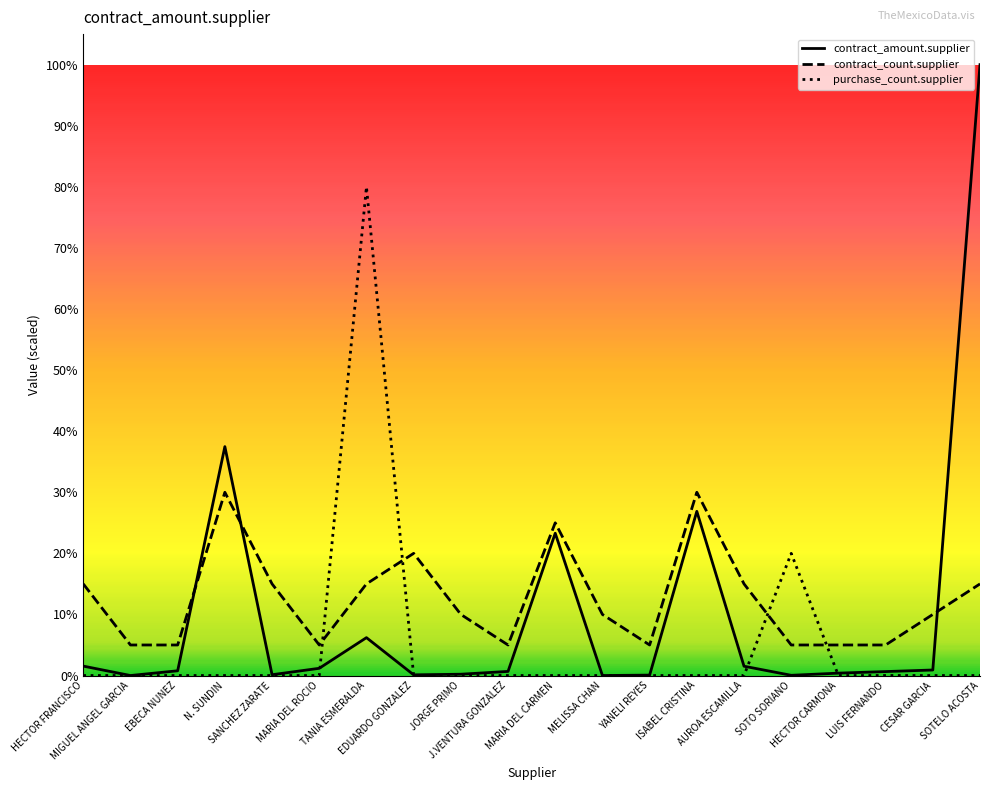

Reading left to right, what are all the values shown in this chart?

contract_amount.supplier: HECTOR FRANCISCO=376571.0	MIGUEL ANGEL GARCIA=1.0	EBECA NUNEZ=190000.0	N. SUNDIN=9148188.2	SANCHEZ ZARATE=31914.2	MARIA DEL ROCIO=288750.0	TANIA ESMERALDA=1513920.0	EDUARDO GONZALEZ=27320.0	JORGE PRIMO=52000.0	J.VENTURA GONZALEZ=164172.0	MARIA DEL CARMEN=5686241.6	MELISSA CHAN=532.3	YANELI REYES=16897.4	ISABEL CRISTINA=6561306.4	AUROA ESCAMILLA=372089.0	SOTO SORIANO=8775.9	HECTOR CARMONA=95598.0	LUIS FERNANDO=157965.4	CESAR GARCIA=221000.0	SOTELO ACOSTA=24412342.1
contract_count.supplier: HECTOR FRANCISCO=3661851.3	MIGUEL ANGEL GARCIA=1220617.1	EBECA NUNEZ=1220617.1	N. SUNDIN=7323702.6	SANCHEZ ZARATE=3661851.3	MARIA DEL ROCIO=1220617.1	TANIA ESMERALDA=3661851.3	EDUARDO GONZALEZ=4882468.4	JORGE PRIMO=2441234.2	J.VENTURA GONZALEZ=1220617.1	MARIA DEL CARMEN=6103085.5	MELISSA CHAN=2441234.2	YANELI REYES=1220617.1	ISABEL CRISTINA=7323702.6	AUROA ESCAMILLA=3661851.3	SOTO SORIANO=1220617.1	HECTOR CARMONA=1220617.1	LUIS FERNANDO=1220617.1	CESAR GARCIA=2441234.2	SOTELO ACOSTA=3661851.3
purchase_count.supplier: HECTOR FRANCISCO=0.0	MIGUEL ANGEL GARCIA=0.0	EBECA NUNEZ=0.0	N. SUNDIN=0.0	SANCHEZ ZARATE=0.0	MARIA DEL ROCIO=0.0	TANIA ESMERALDA=19529873.7	EDUARDO GONZALEZ=0.0	JORGE PRIMO=0.0	J.VENTURA GONZALEZ=0.0	MARIA DEL CARMEN=0.0	MELISSA CHAN=0.0	YANELI REYES=0.0	ISABEL CRISTINA=0.0	AUROA ESCAMILLA=0.0	SOTO SORIANO=4882468.4	HECTOR CARMONA=0.0	LUIS FERNANDO=0.0	CESAR GARCIA=0.0	SOTELO ACOSTA=0.0